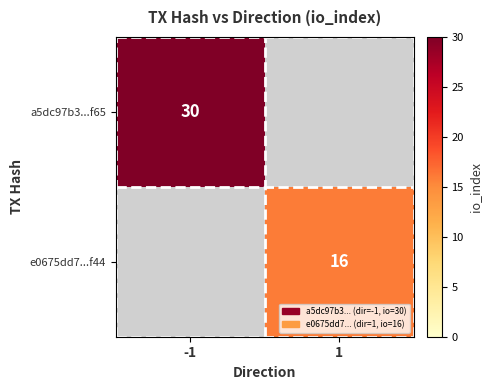

The e0675dd7...f44 series shows 29 at 1. True or false?

False